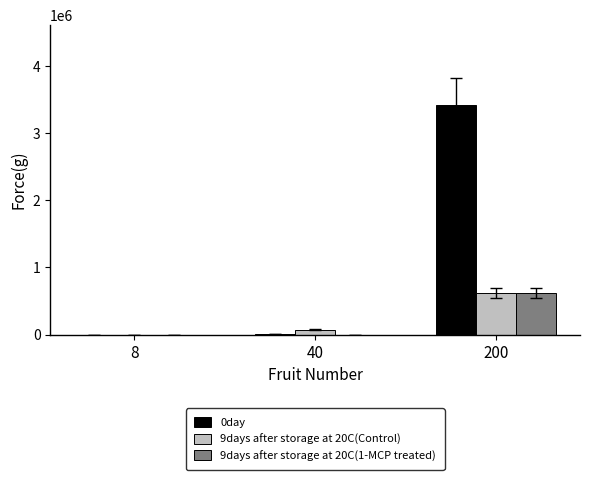

What is the maximum value shown in the chart?

3418715